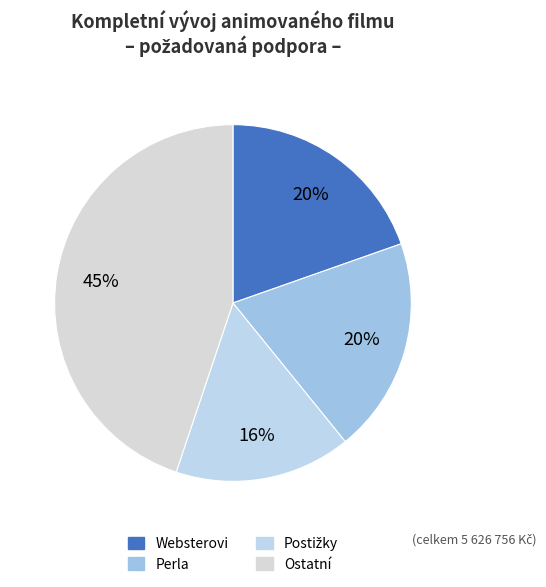

To the nearest percent, what is the difference between the largest and smallest slice percentages?

29%